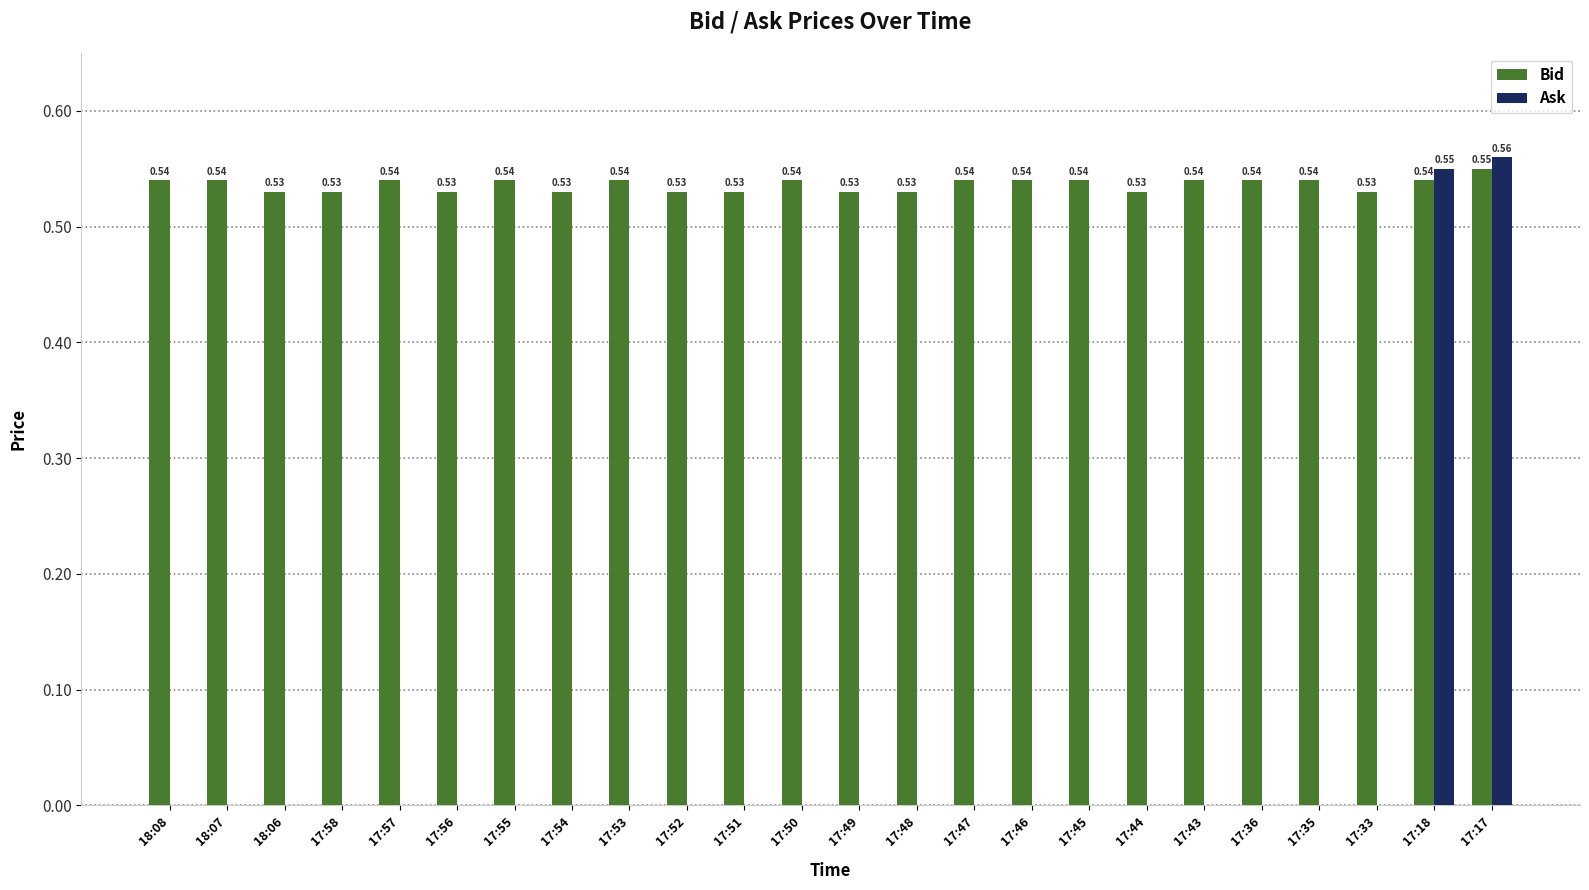

Which series changed the most between 17:57 and 17:44?

Bid